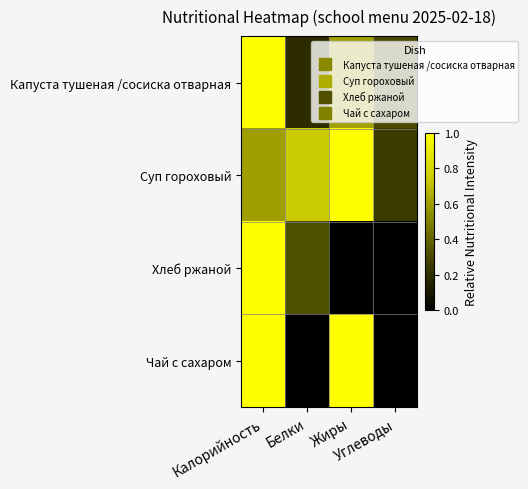

Between Калорийность and Белки, which series saw the biggest shift?

Чай с сахаром